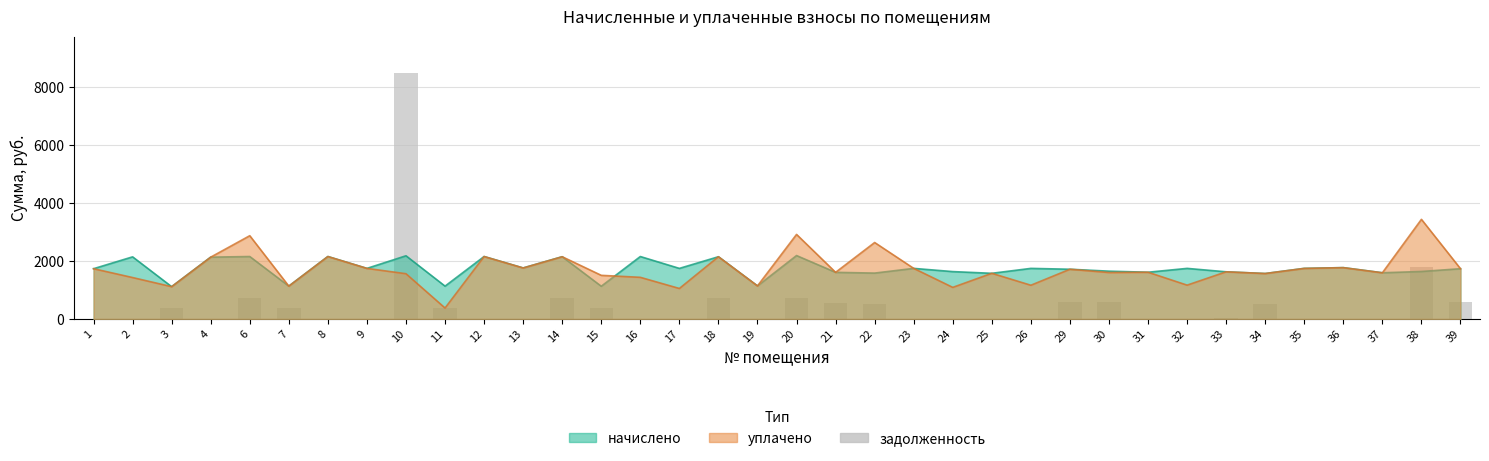

Count the number of values greater than 5.

18